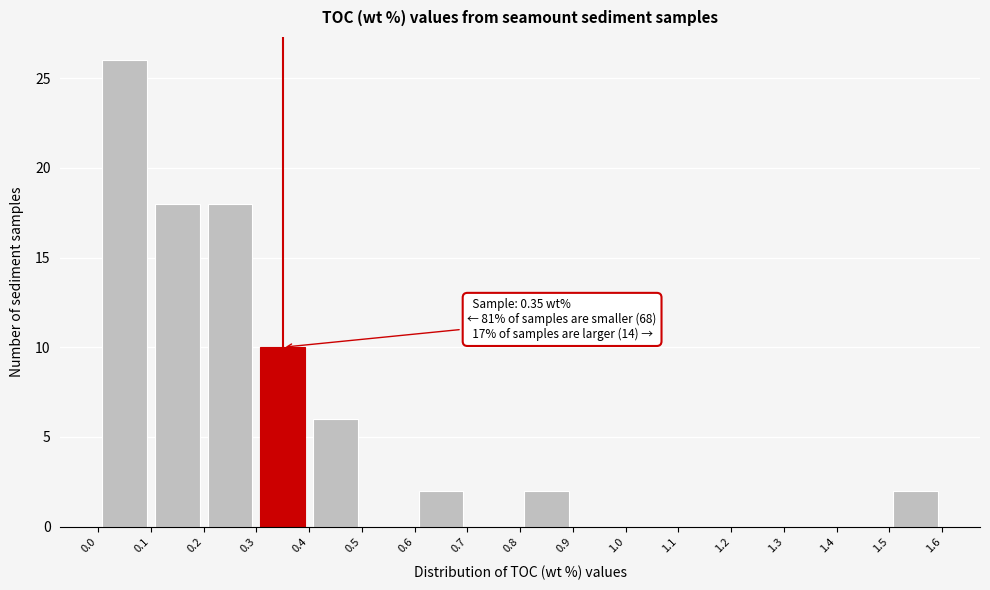

Which range on the x-axis has the tallest bar?

0.0 to 0.1